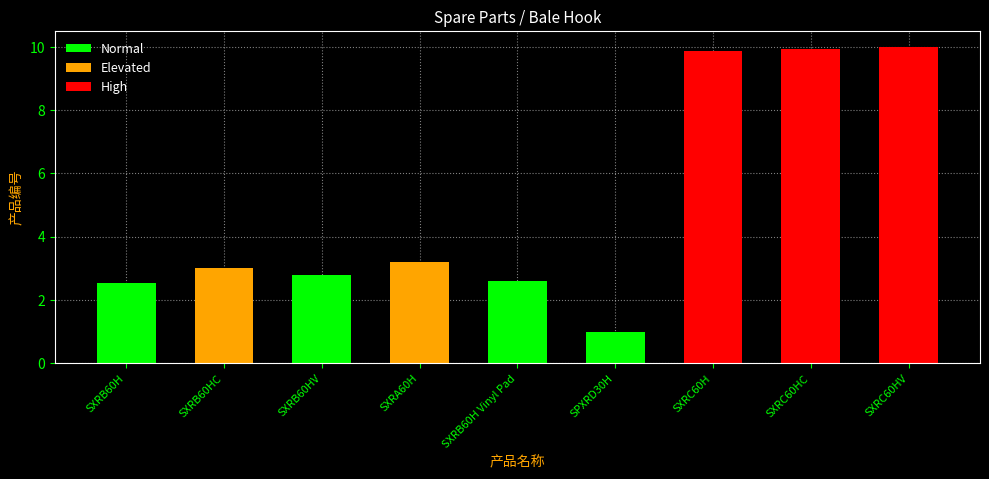

What position from the left is SXRC60H?

7